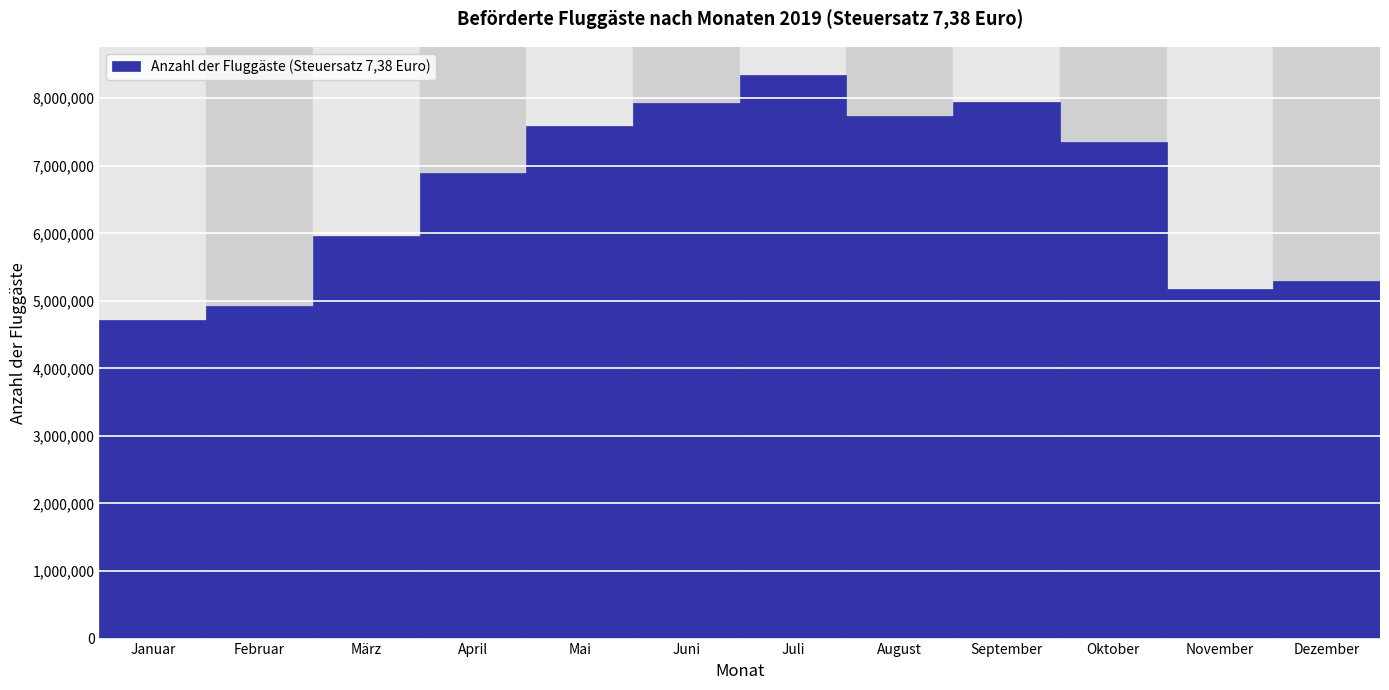

What is the average value?

6656315